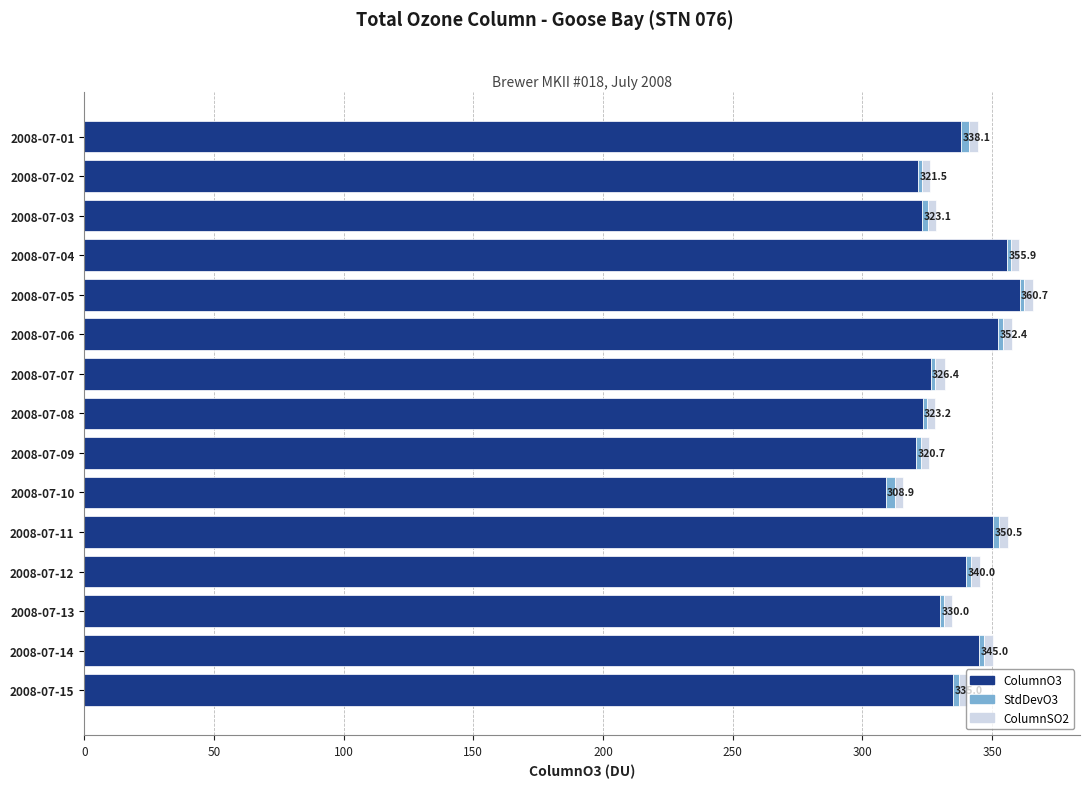

What is the average value of the ColumnO3 series?

335.4